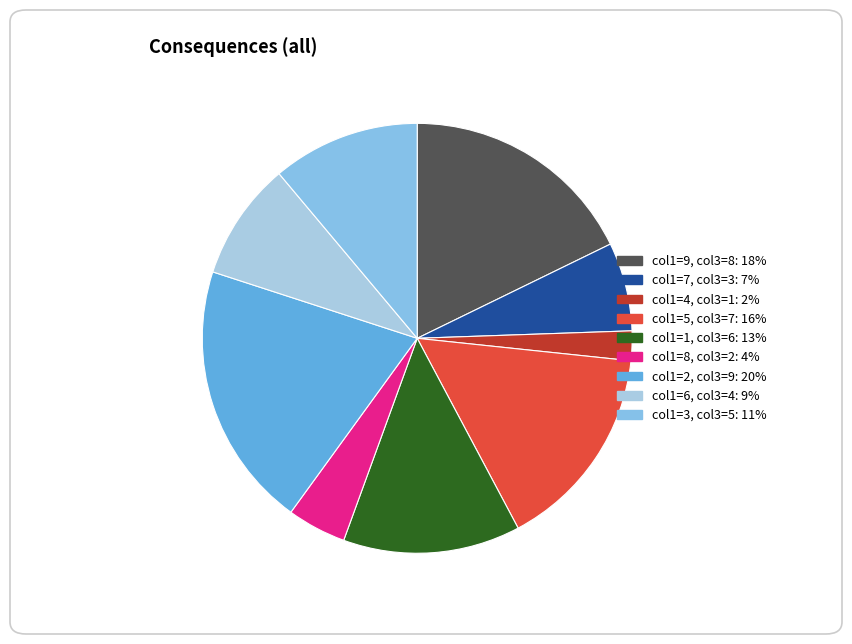

Rank the categories by value from highest to lowest.

col1=2, col3=9: 20%, col1=9, col3=8: 18%, col1=5, col3=7: 16%, col1=1, col3=6: 13%, col1=3, col3=5: 11%, col1=6, col3=4: 9%, col1=7, col3=3: 7%, col1=8, col3=2: 4%, col1=4, col3=1: 2%